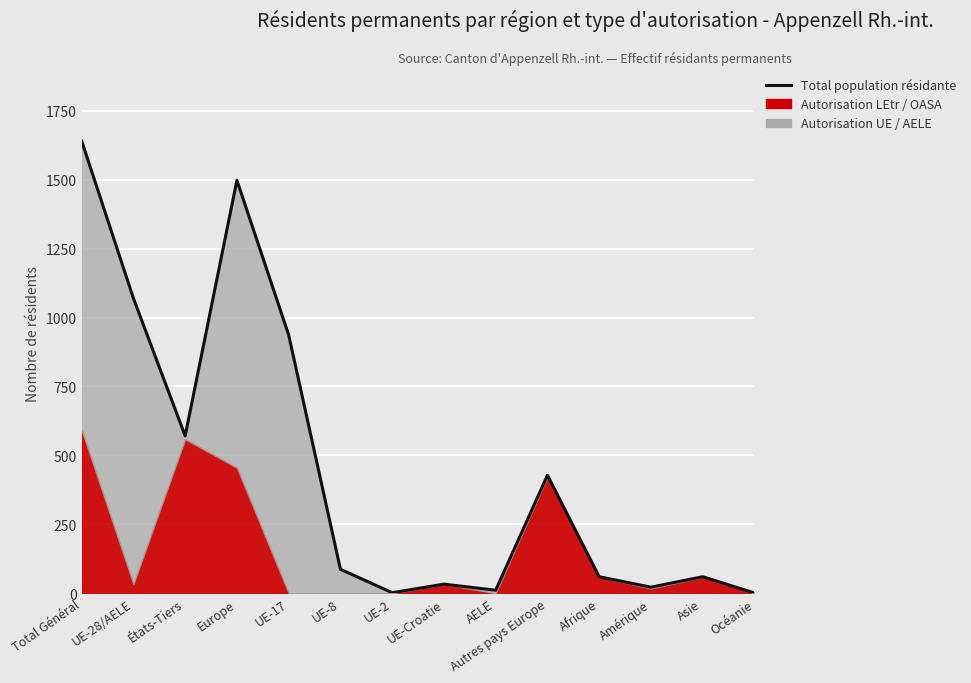

What is the change in value from États-Tiers to Europe?

+927